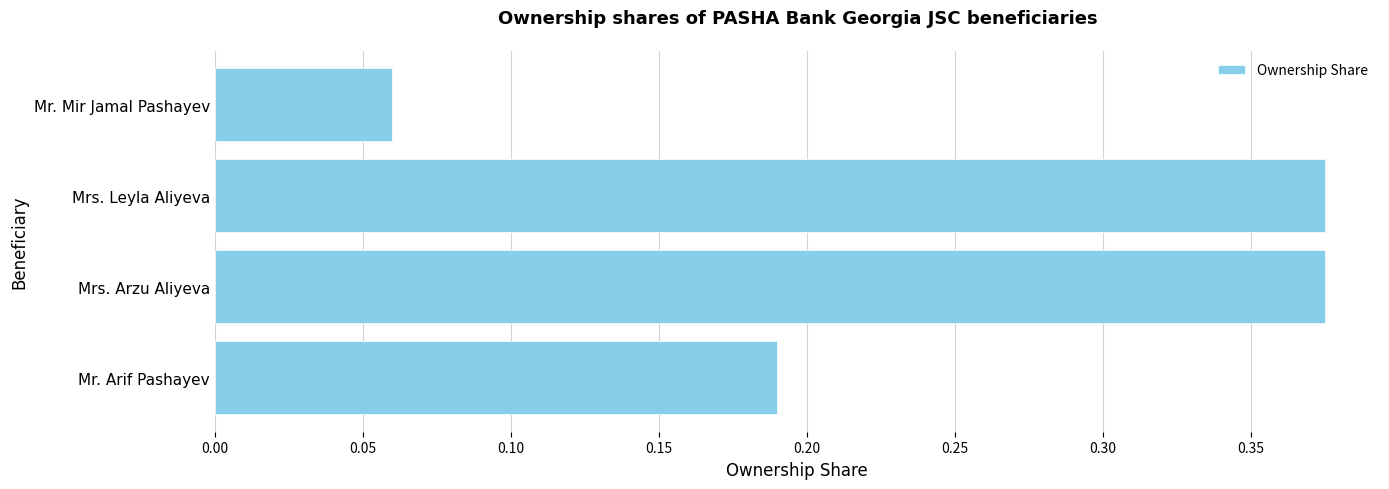

Where is the data nearest to the value 0?

Mr. Mir Jamal Pashayev